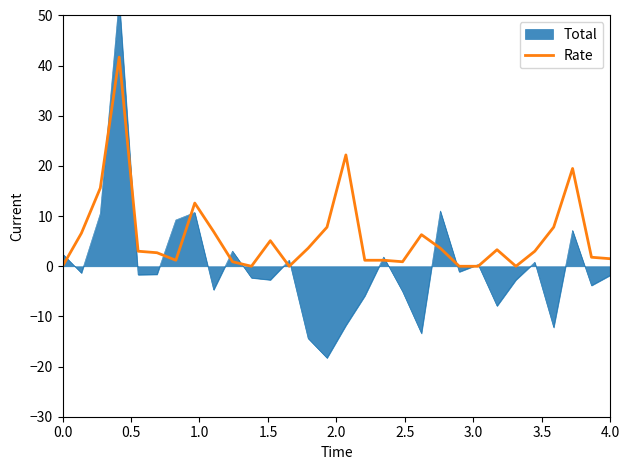

What is the highest value of the Rate series?

41.7